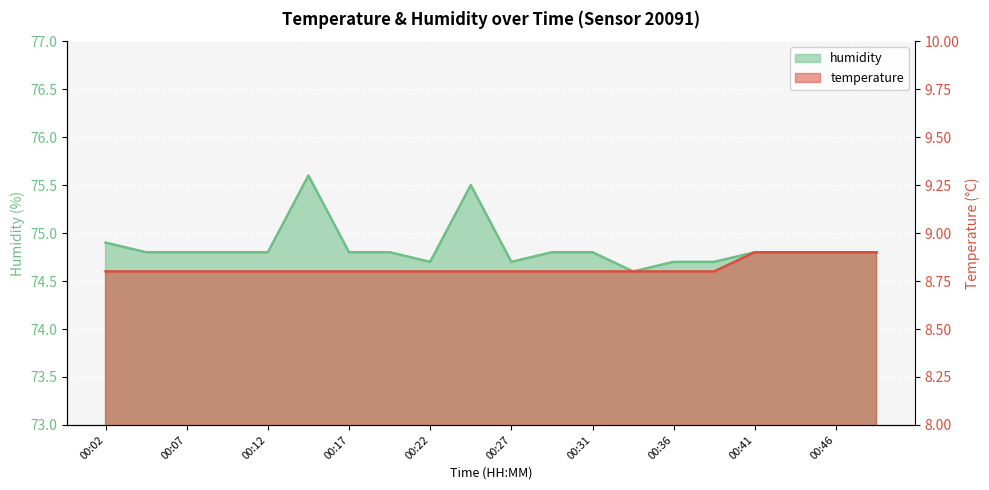

Reading right to left, extract all data points from this chart.

temperature: 00:49=8.9	00:46=8.9	00:44=8.9	00:41=8.9	00:39=8.8	00:36=8.8	00:34=8.8	00:31=8.8	00:29=8.8	00:27=8.8	00:24=8.8	00:22=8.8	00:19=8.8	00:17=8.8	00:14=8.8	00:12=8.8	00:09=8.8	00:07=8.8	00:04=8.8	00:02=8.8
humidity: 00:49=74.8	00:46=74.8	00:44=74.8	00:41=74.8	00:39=74.7	00:36=74.7	00:34=74.6	00:31=74.8	00:29=74.8	00:27=74.7	00:24=75.5	00:22=74.7	00:19=74.8	00:17=74.8	00:14=75.6	00:12=74.8	00:09=74.8	00:07=74.8	00:04=74.8	00:02=74.9